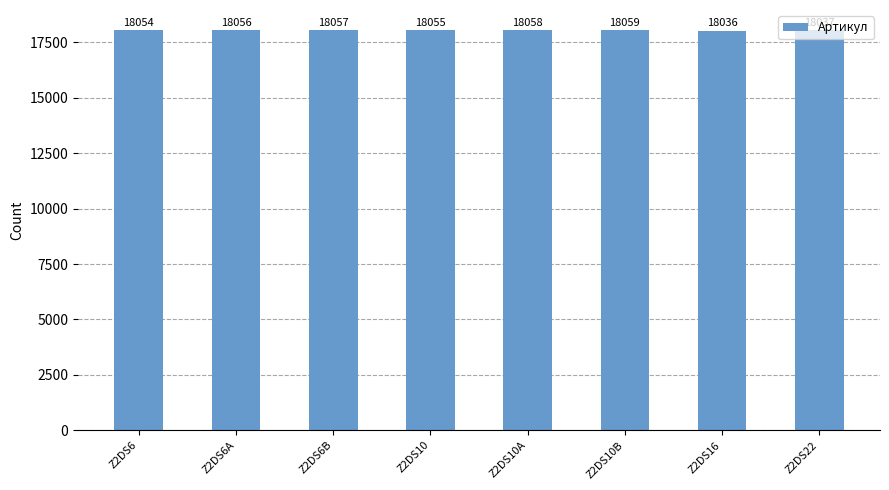

What is the average value?

18052